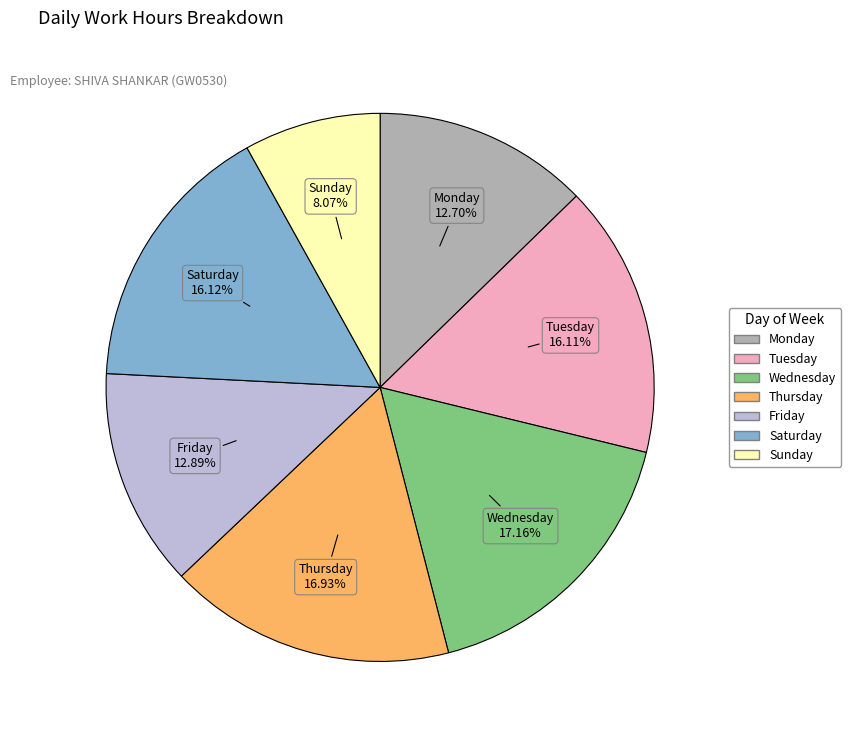

How many segments does this pie chart have?

7